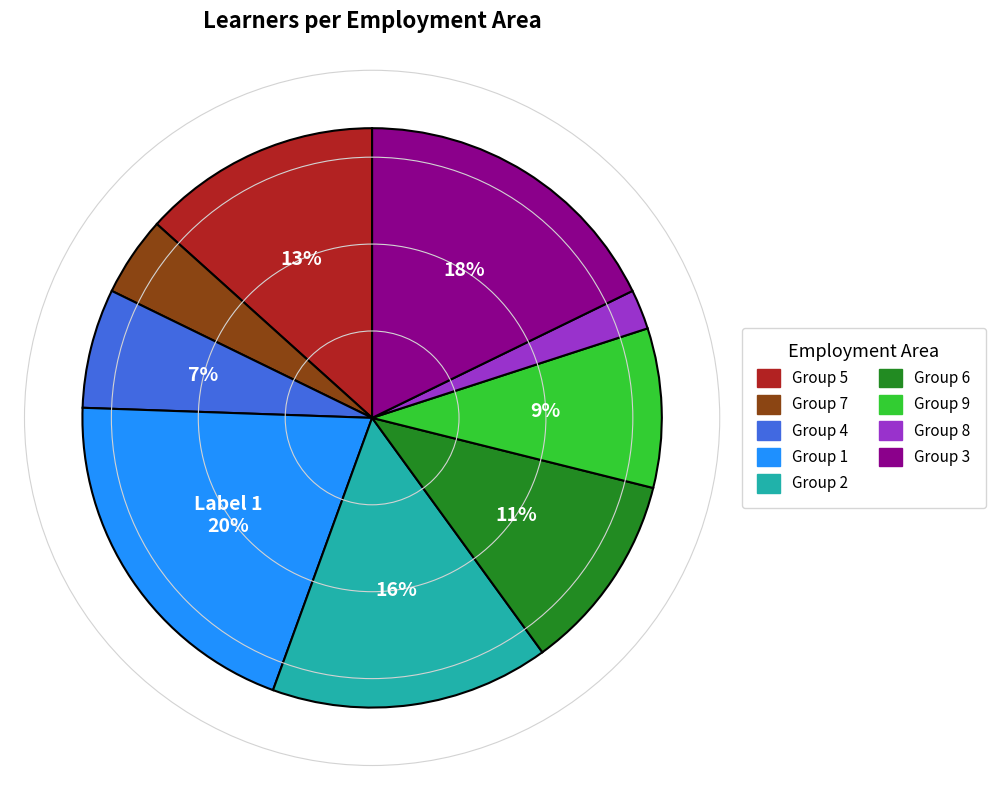

To the nearest percent, what is the average slice percentage?

11%